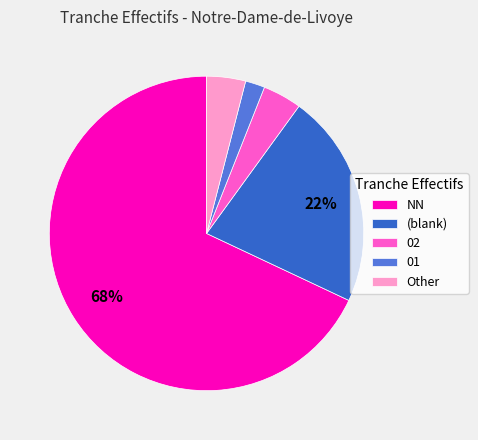

Is it true that Other is 4% of the pie?

True